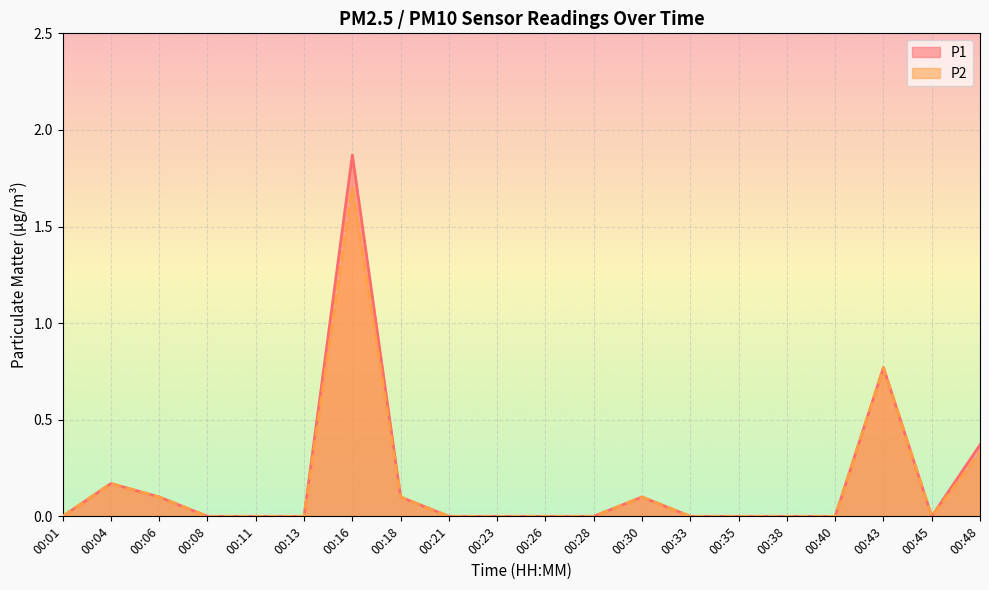

At how many categories does at least one series exceed 1?

1